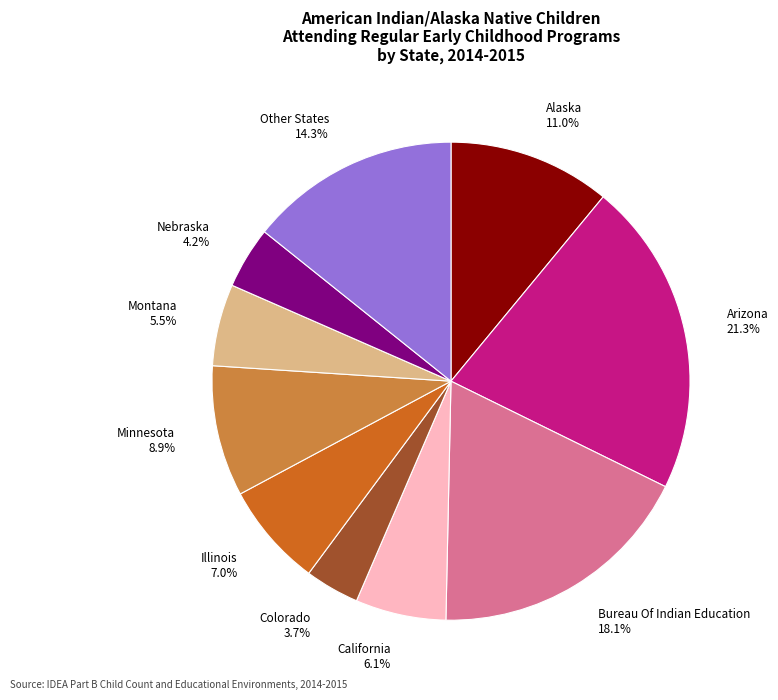

Is there a majority slice in this chart?

No